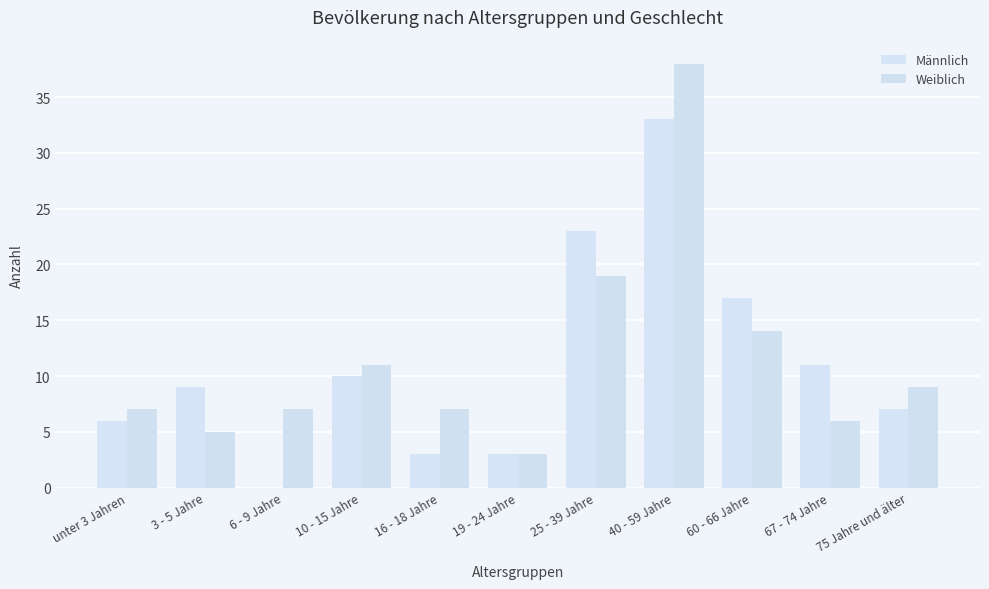

Which series has the largest total across all categories?

Weiblich